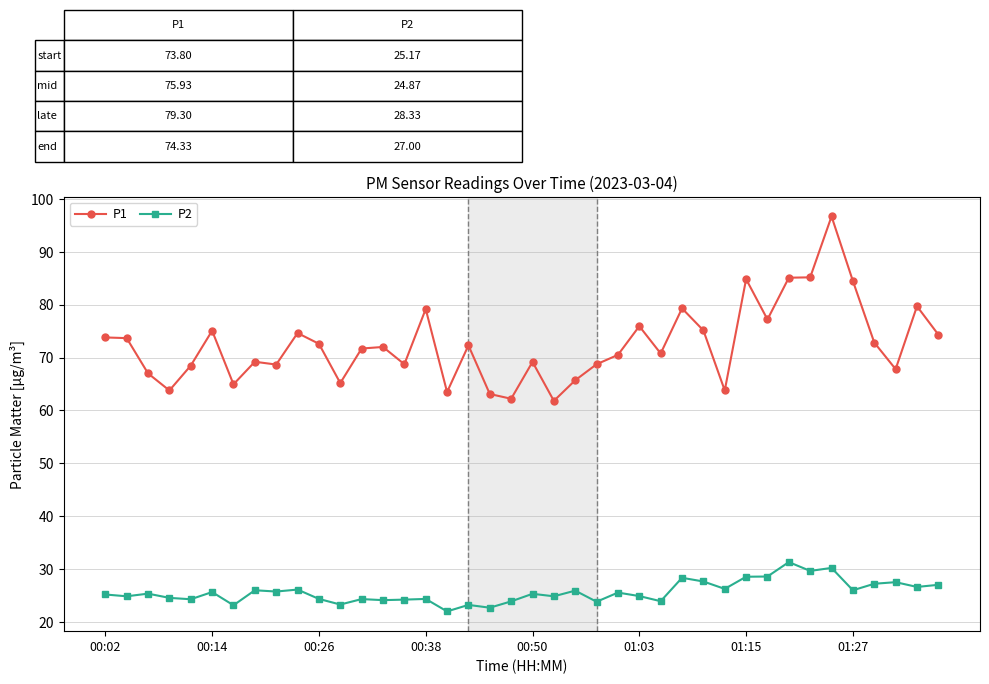

What is the difference between the maximum and minimum values in the P2 series?

9.3